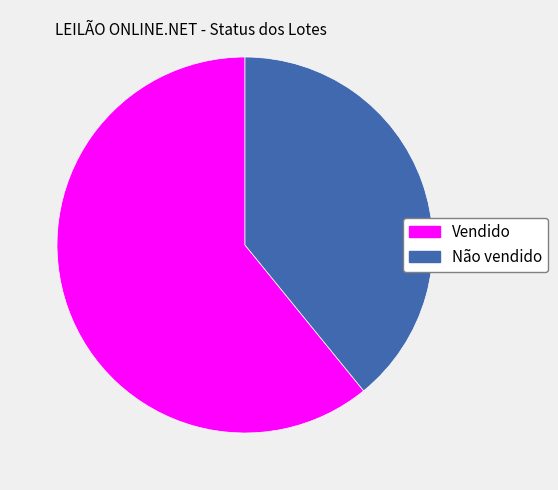

Do Não vendido and Vendido together represent more than half of the pie?

Yes